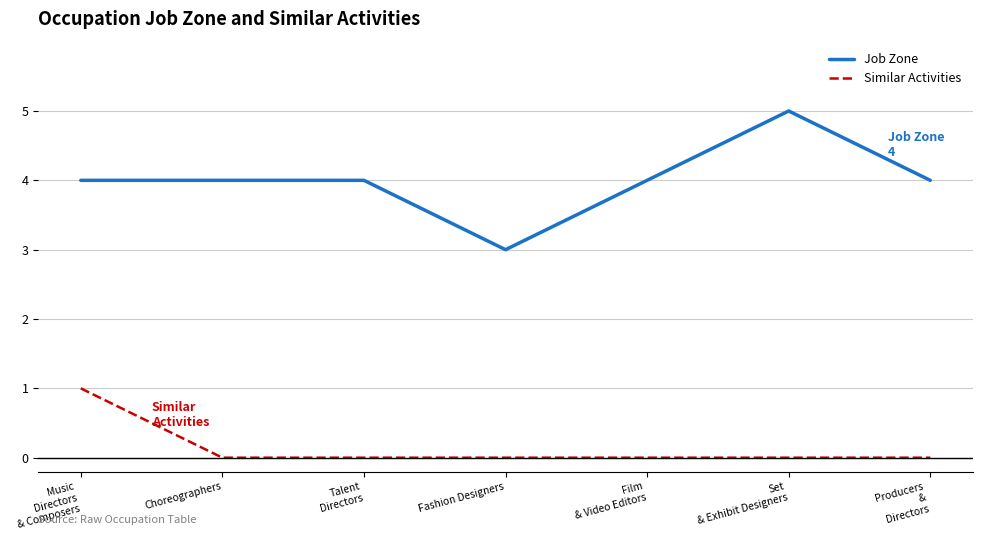

Reading left to right, list all the values displayed in this chart.

Job Zone: Music
Directors
& Composers=4	Choreographers=4	Talent
Directors=4	Fashion Designers=3	Film
& Video Editors=4	Set
& Exhibit Designers=5	Producers
&
Directors=4
Similar Activities: Music
Directors
& Composers=1	Choreographers=0	Talent
Directors=0	Fashion Designers=0	Film
& Video Editors=0	Set
& Exhibit Designers=0	Producers
&
Directors=0